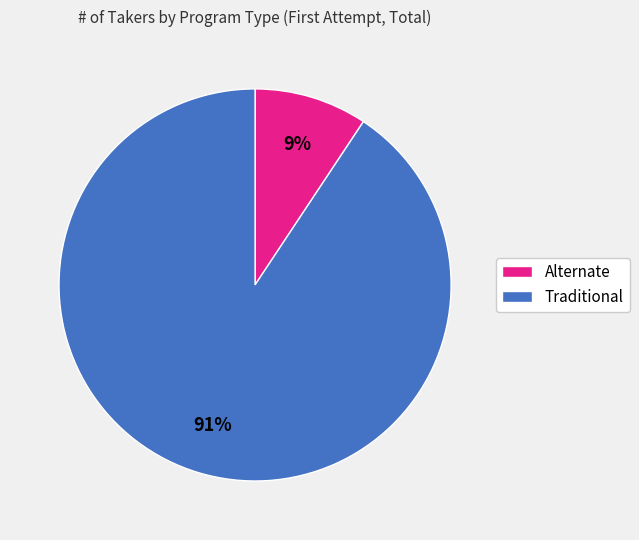

Rank the categories by value from highest to lowest.

Traditional, Alternate